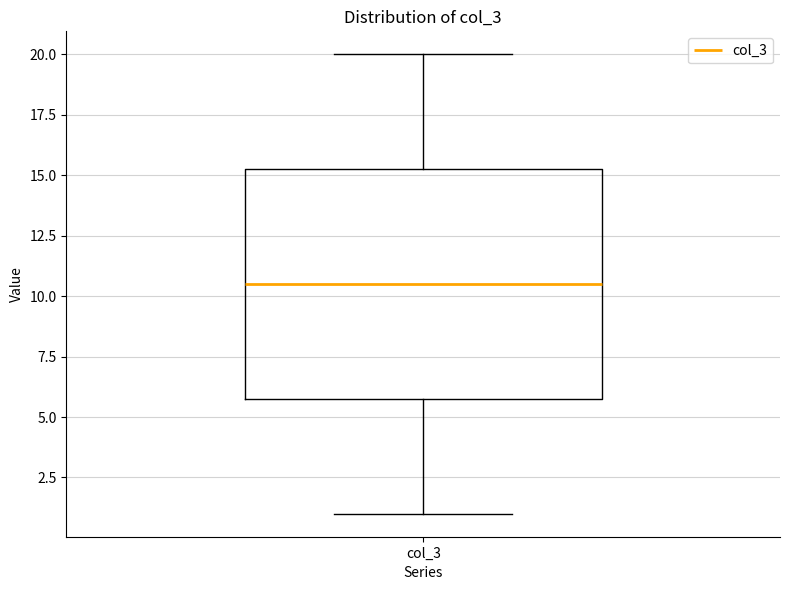

Read this box plot against the y-axis: the position of the median line, the range covered by the box, and the ends of both whiskers. The values are not printed on the chart, so give them approximately, as read against the axis.

median 10.5, box 6.0 to 15.5, whiskers 1.0 to 20.0